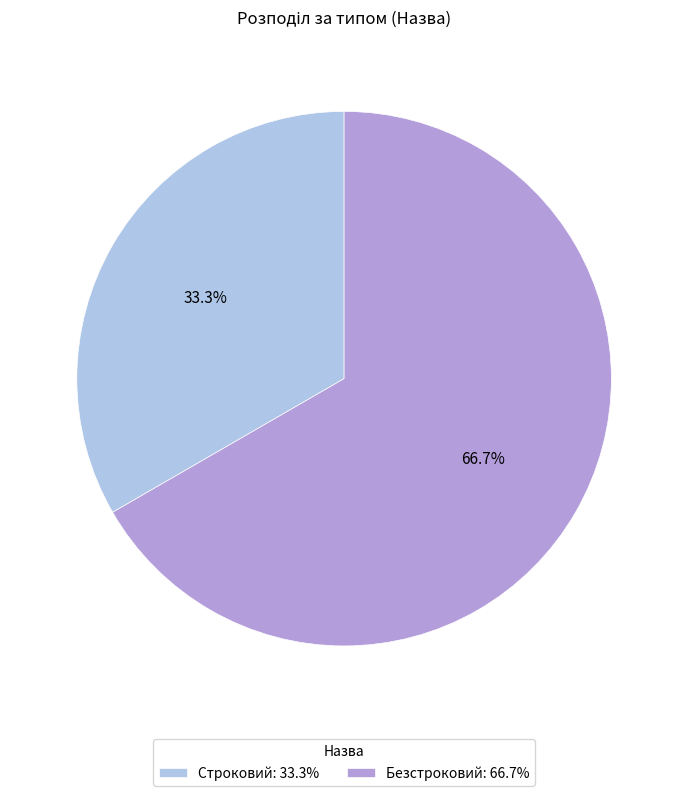

Approximately how many times larger is the value at Строковий compared to Безстроковий?

0.5